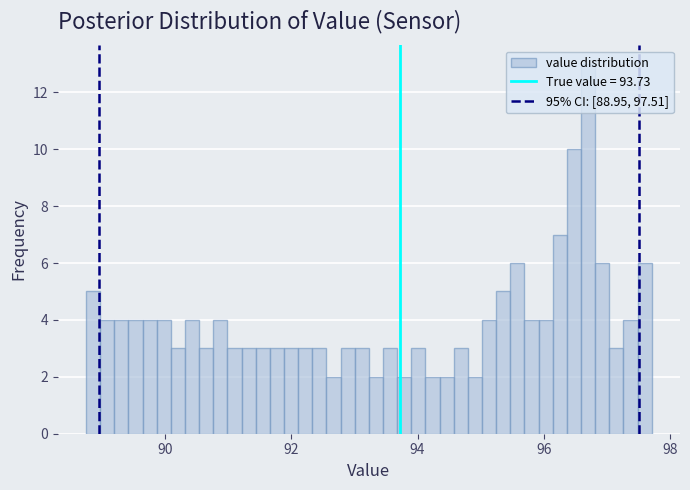

Read against the x-axis, roughly where is the centre of the tallest bar?

96.8